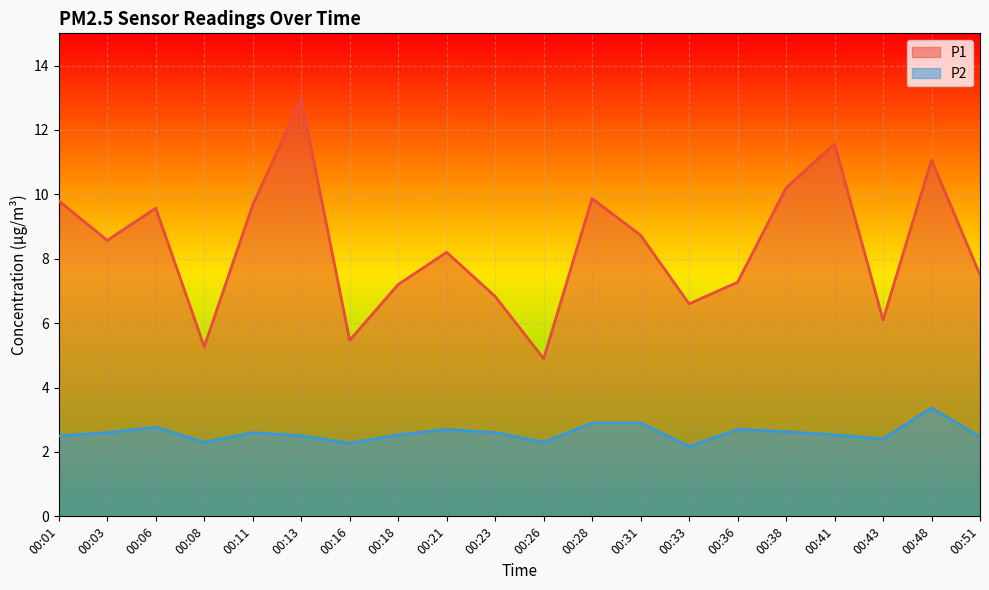

At which category is the sum across all series the highest?

00:13